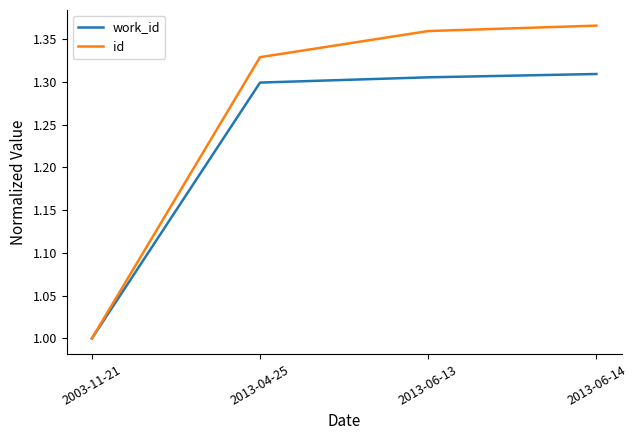

Rank the series by their average value, from lowest to highest.

work_id, id